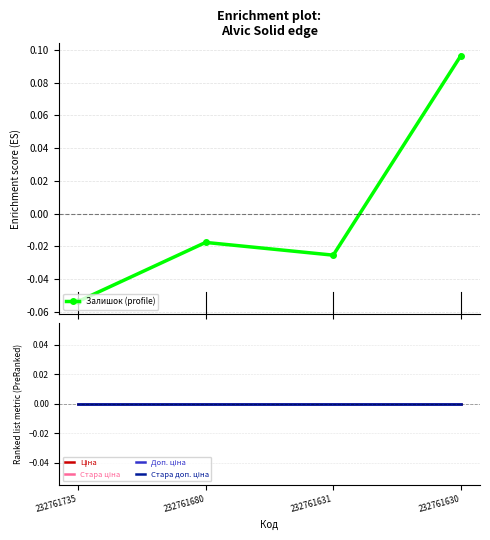

List the labels in order of Стара доп. ціна value, largest first.

232761735, 232761680, 232761631, 232761630